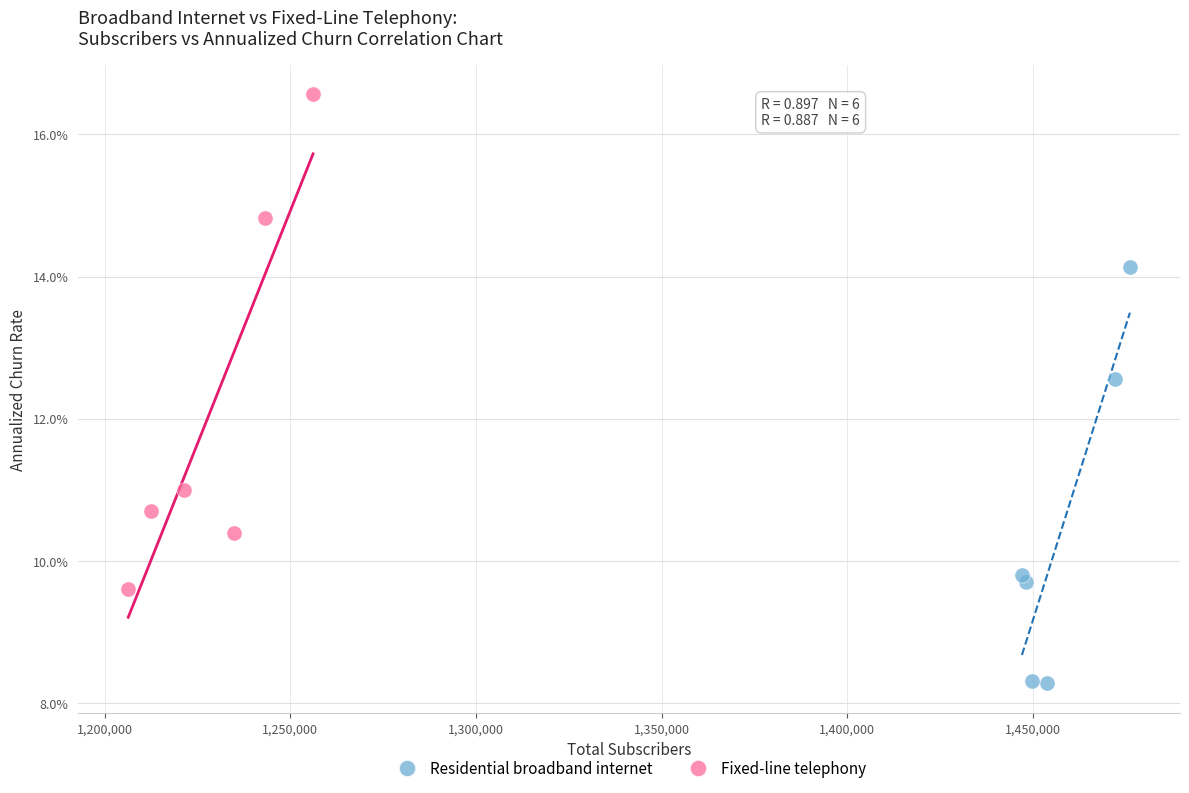

Which series reaches the maximum Y coordinate?

Fixed-line telephony